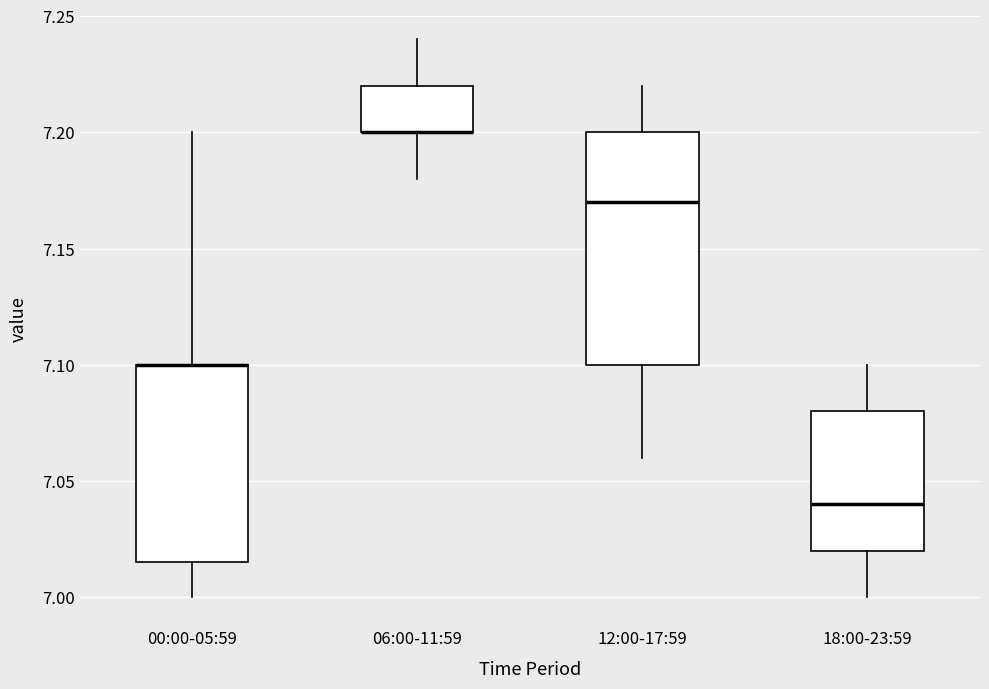

Where does the upper whisker of the box for 12:00-17:59 end on the y-axis? The values are not printed on the chart, so give them approximately, as read against the axis.

7.220